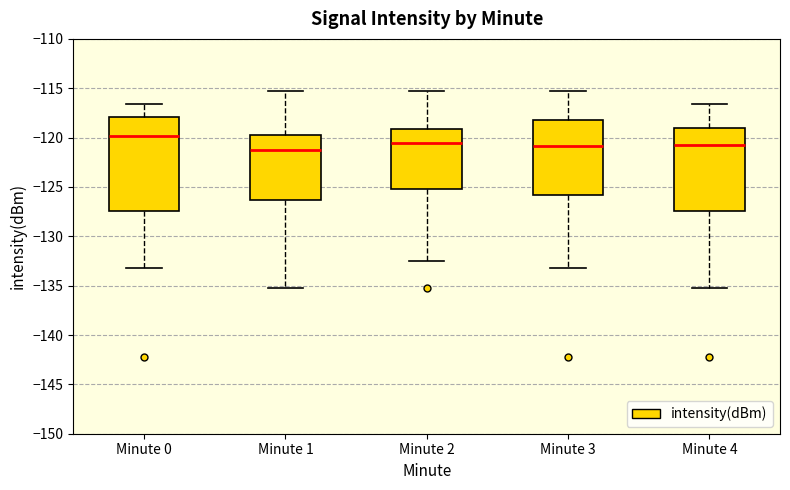

Where does the median line of the box for Minute 0 sit on the y-axis? The values are not printed on the chart, so give them approximately, as read against the axis.

-120.0